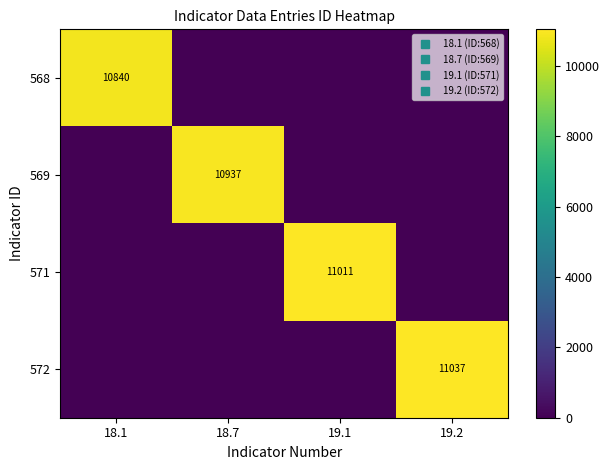

Which category has the highest value across all series?

19.2